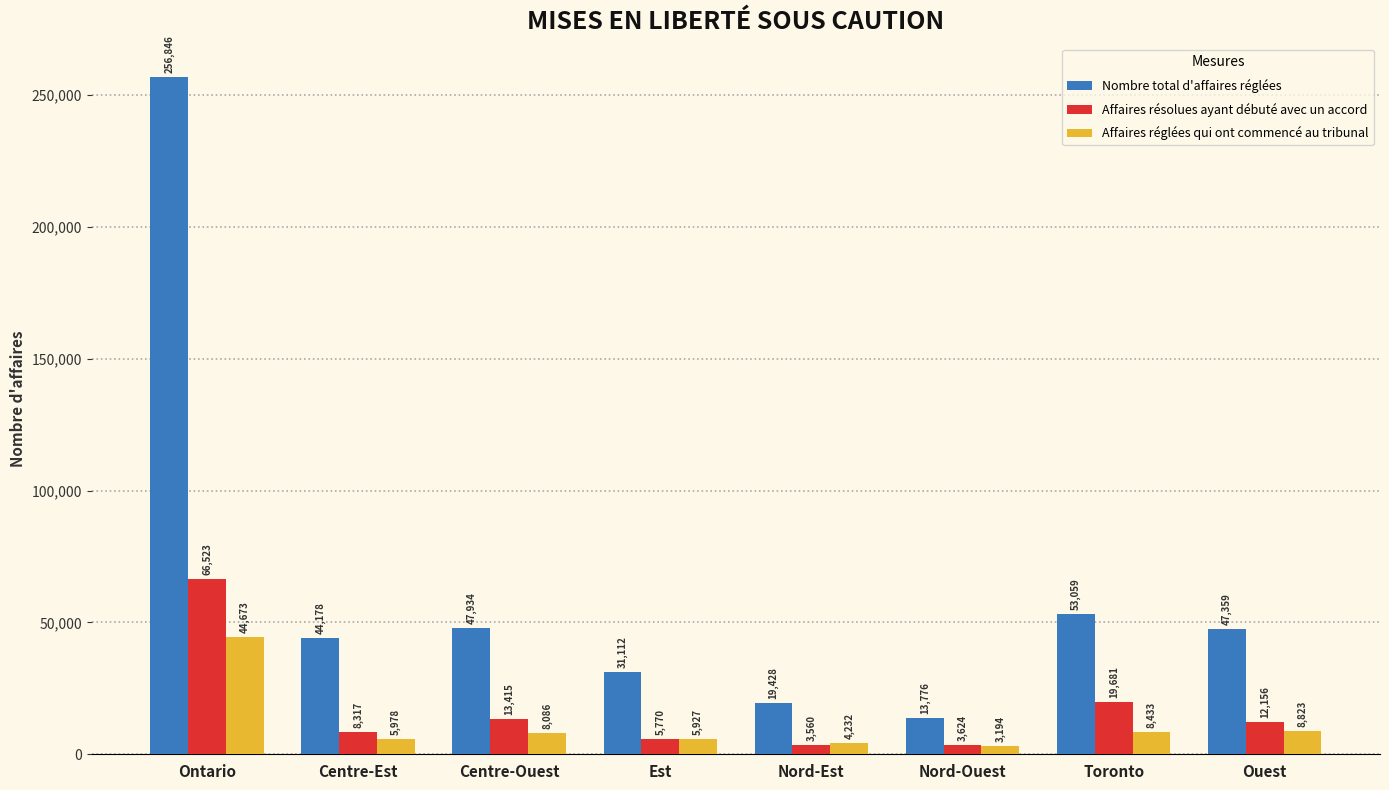

Which category has the lowest value in the Affaires réglées qui ont commencé au tribunal series?

Nord-Ouest